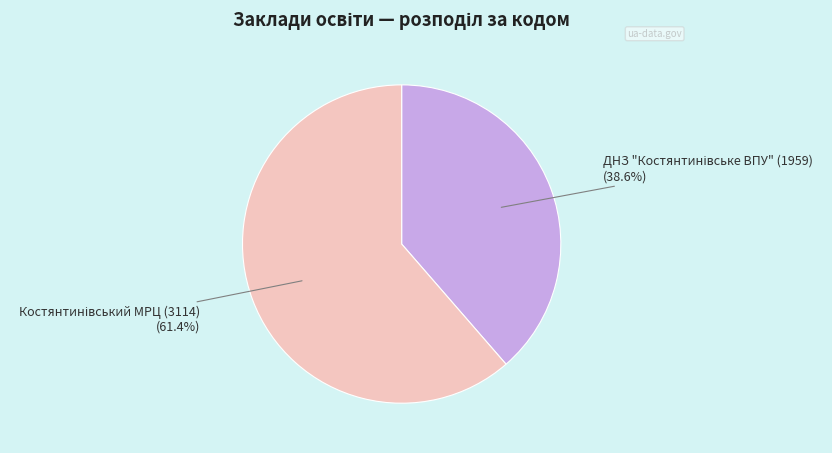

Is there a majority slice in this chart?

Yes